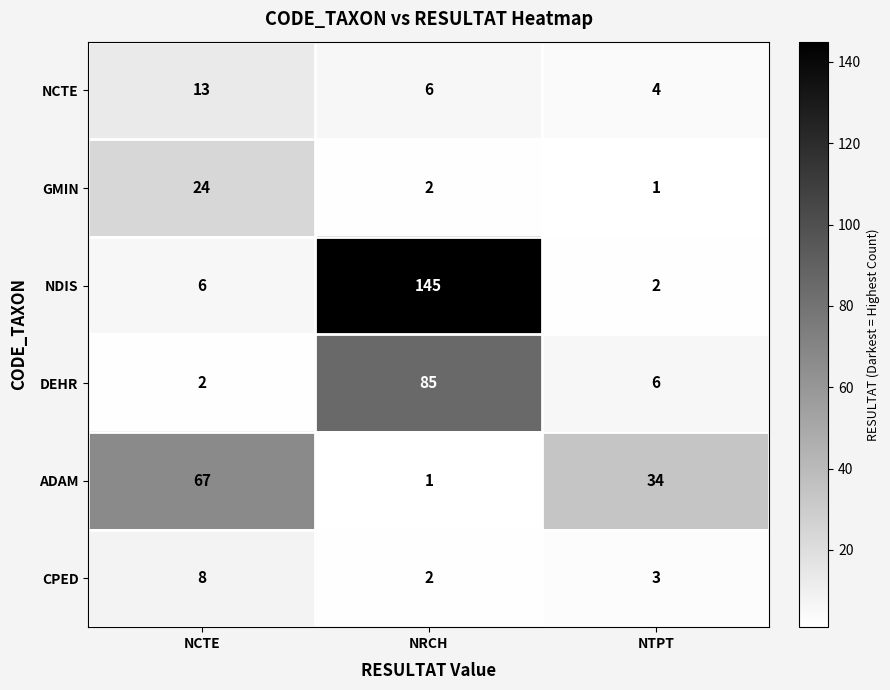

True or false: CPED has a value of 5 at NCTE.

False